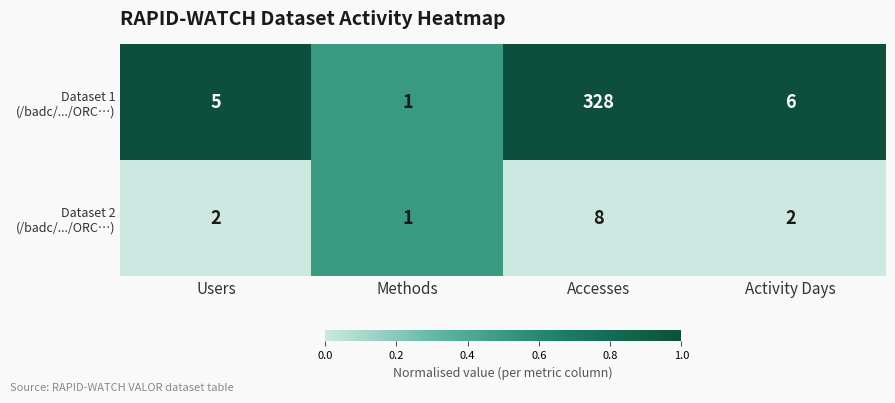

What is the spread (max minus min) of values at Users?

3